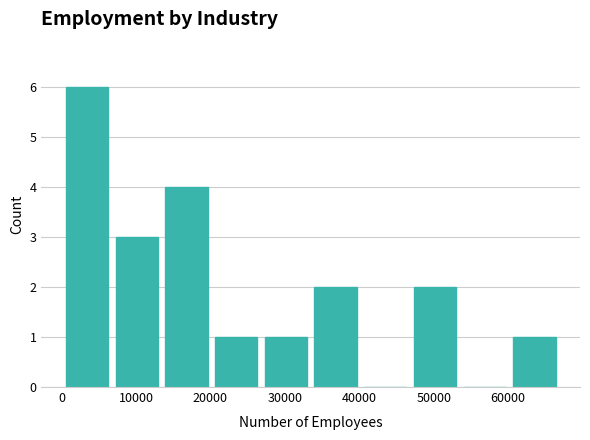

Over which range of the x-axis is the bar tallest?

0 to 7000